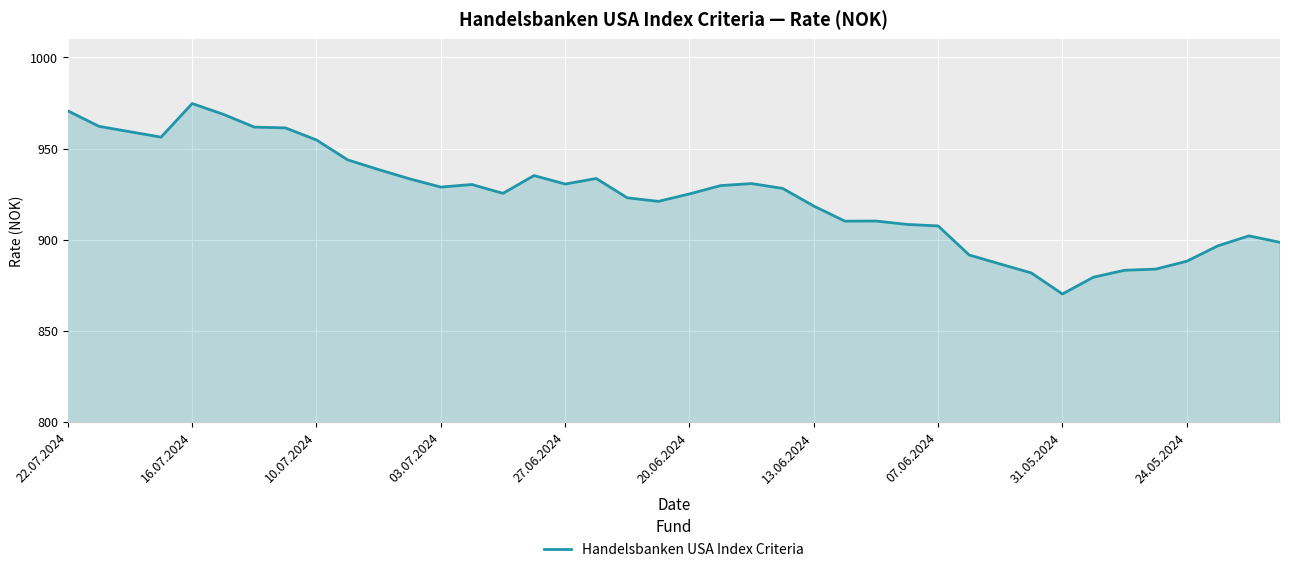

What is the greatest value displayed?

974.7